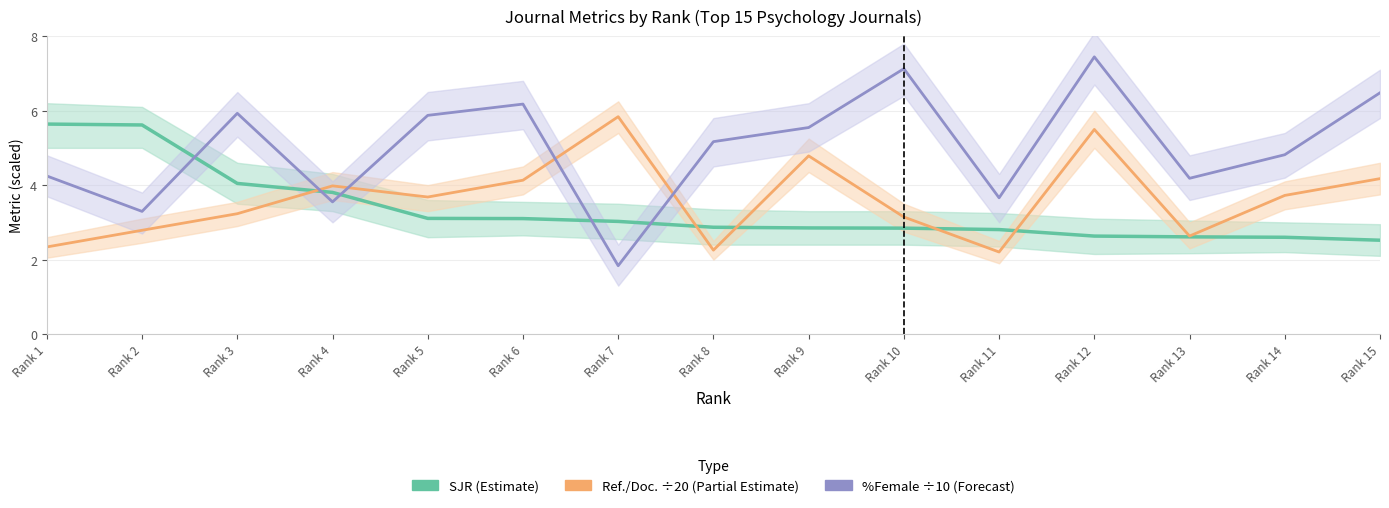

What is the greatest value displayed?

7.4